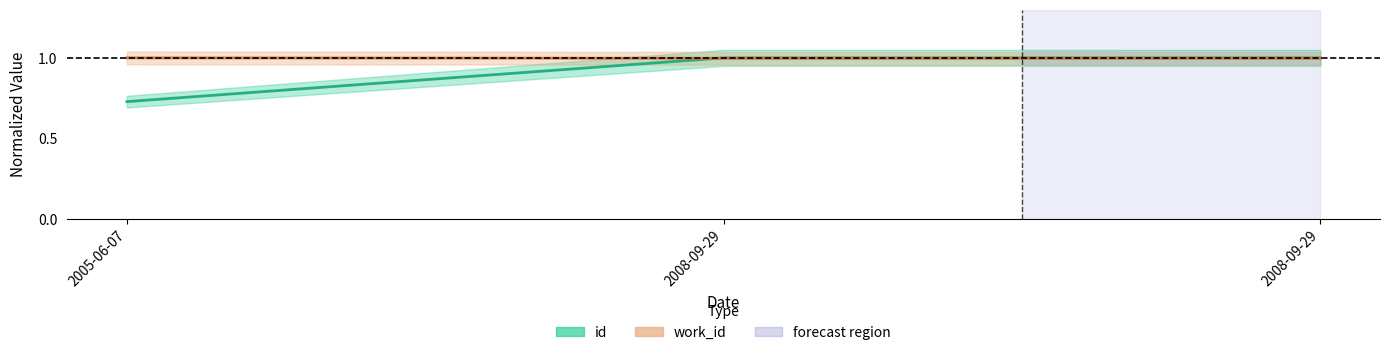

List the series in order of their peak value, lowest first.

id, work_id